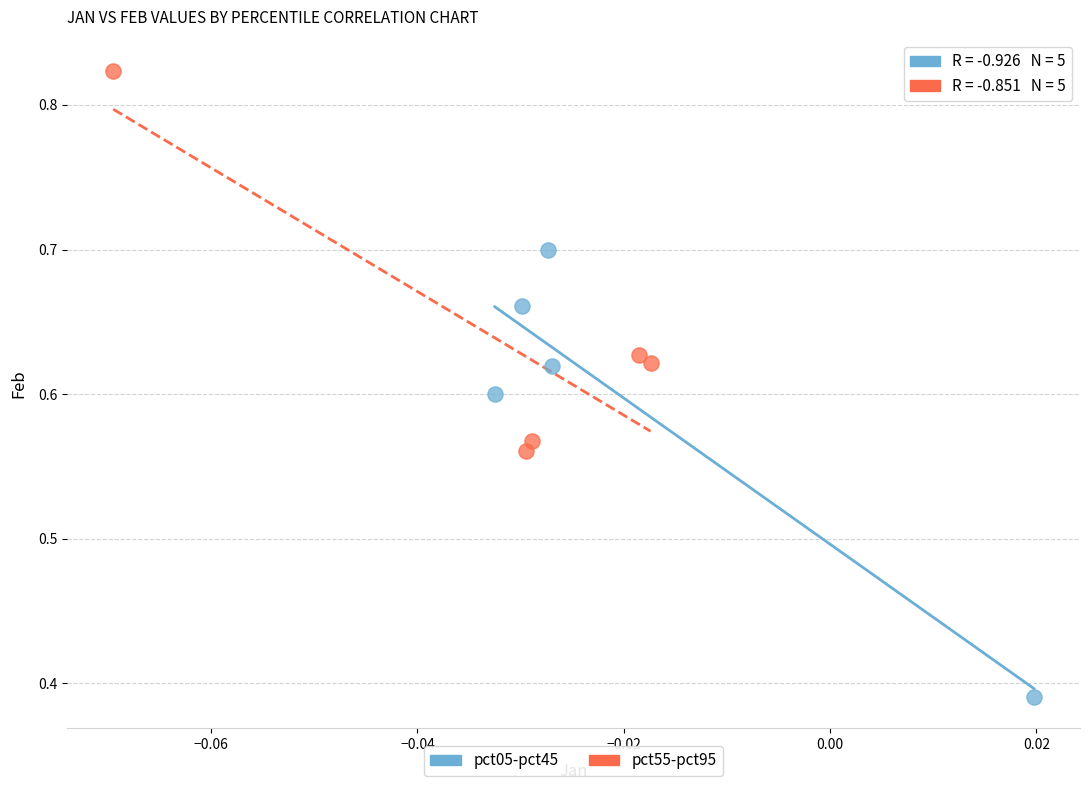

Which series contains the lowest Y value?

pct05-pct45